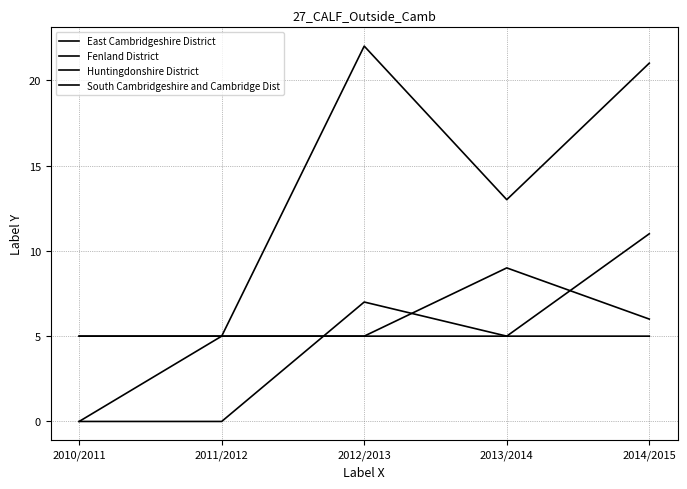

Where does the Fenland District series first go above 13?

2012/2013